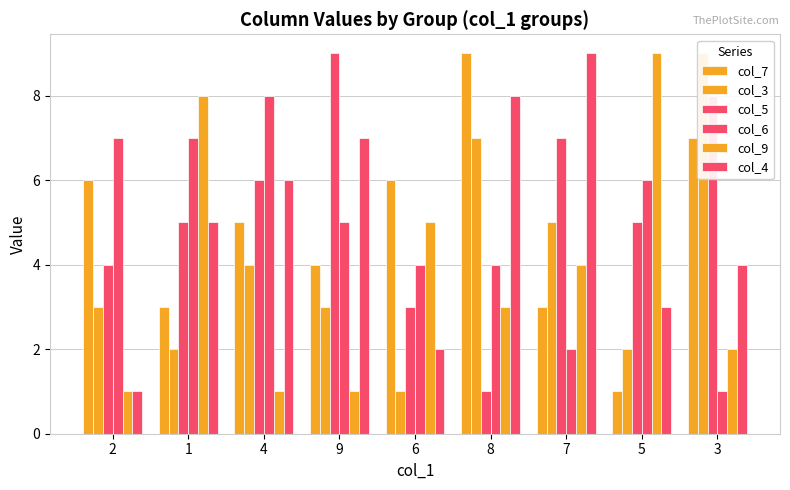

Are the bars grouped side by side (vs. stacked)?

Yes